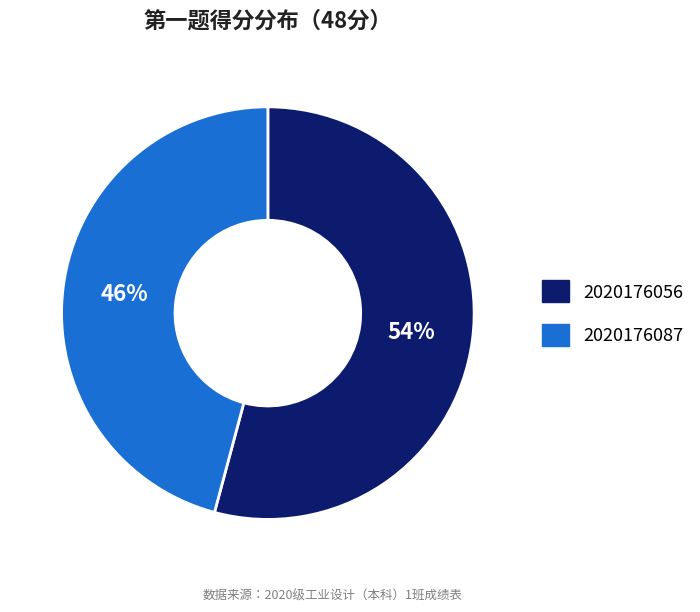

What is the majority slice?

2020176056